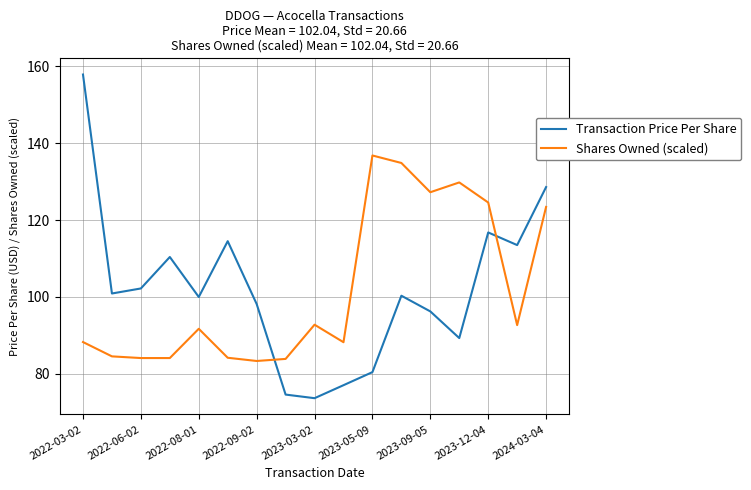

What is the difference between the maximum and minimum values in the Shares Owned (scaled) series?

53.4